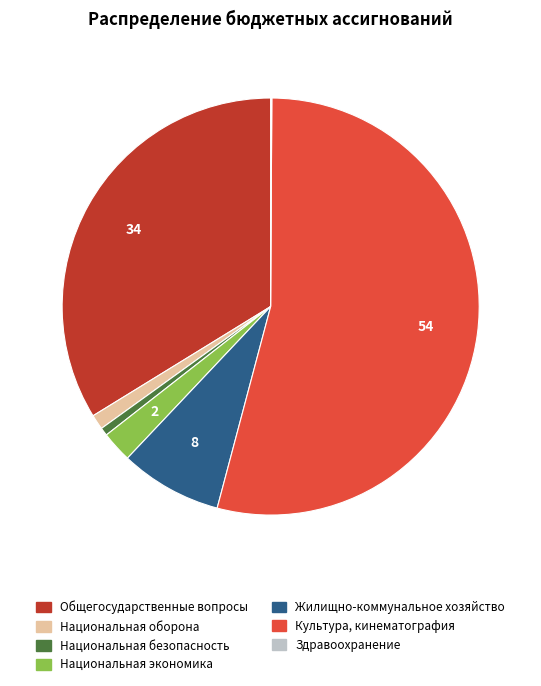

Between Национальная оборона and Жилищно-коммунальное хозяйство, which is larger?

Жилищно-коммунальное хозяйство